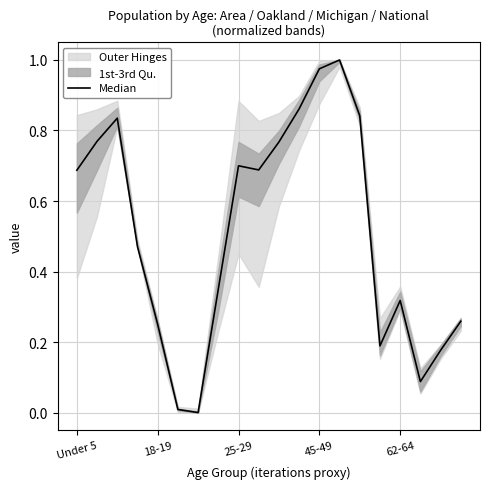

How many points are higher than both their immediate neighbors (excluding endpoints)?

4